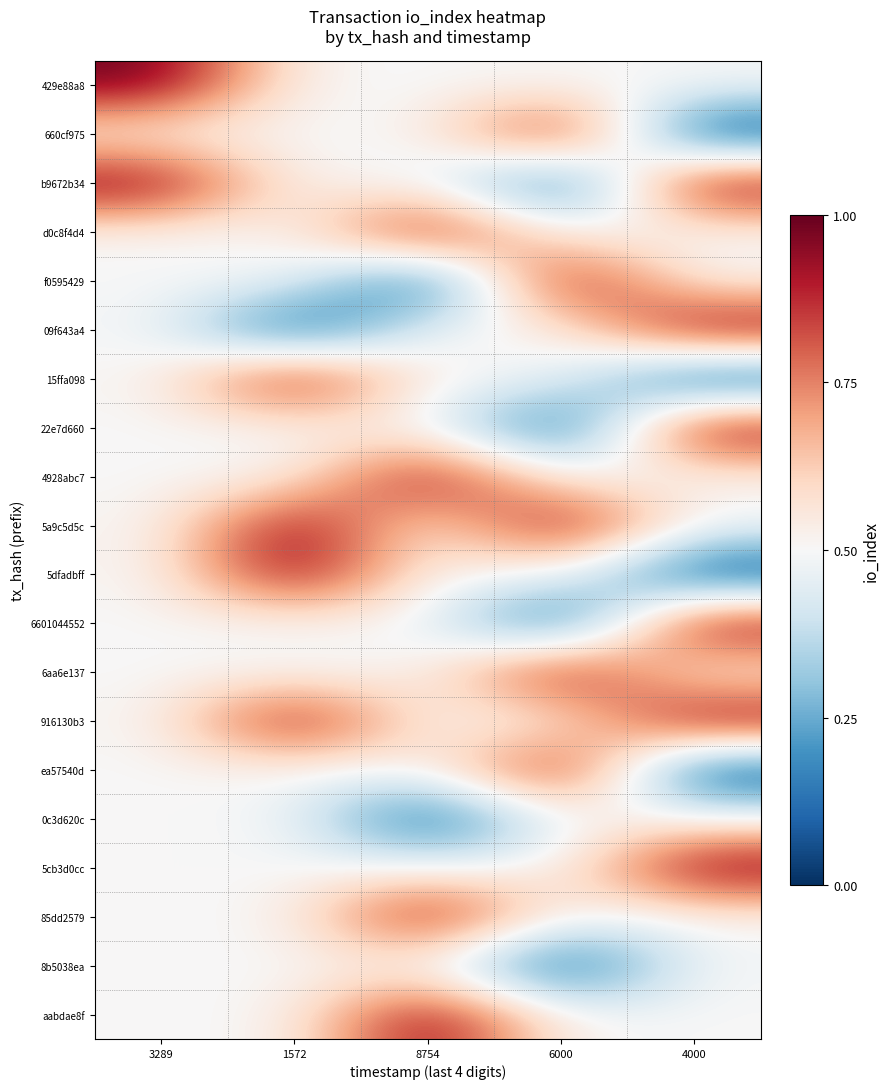

Reading left to right, list all the values displayed in this chart.

429e88a8: 3289=1.0	1572=0.5	8754=0.5	6000=0.5	4000=0.5
660cf975: 3289=0.5	1572=0.5	8754=0.5	6000=1.0	4000=0.0
b9672b34: 3289=1.0	1572=0.5	8754=0.5	6000=0.0	4000=1.0
d0c8f4d4: 3289=0.5	1572=0.5	8754=1.0	6000=0.5	4000=0.5
f0595429: 3289=0.5	1572=0.5	8754=0.0	6000=1.0	4000=0.5
09f643a4: 3289=0.5	1572=0.0	8754=0.5	6000=0.5	4000=1.0
15ffa098: 3289=0.5	1572=1.0	8754=0.5	6000=0.5	4000=0.0
22e7d660: 3289=0.5	1572=0.5	8754=0.5	6000=0.0	4000=1.0
4928abc7: 3289=0.5	1572=0.5	8754=1.0	6000=0.5	4000=0.5
5a9c5d5c: 3289=0.5	1572=1.0	8754=0.5	6000=1.0	4000=0.5
5dfadbff: 3289=0.5	1572=1.0	8754=0.5	6000=0.5	4000=0.0
6601044552: 3289=0.5	1572=0.5	8754=0.5	6000=0.0	4000=1.0
6aa6e137: 3289=0.5	1572=0.5	8754=0.5	6000=1.0	4000=0.5
916130b3: 3289=0.5	1572=1.0	8754=0.5	6000=0.5	4000=1.0
ea57540d: 3289=0.5	1572=0.5	8754=0.5	6000=1.0	4000=0.0
0c3d620c: 3289=0.5	1572=0.5	8754=0.0	6000=0.5	4000=0.5
5cb3d0cc: 3289=0.5	1572=0.5	8754=0.5	6000=0.5	4000=1.0
85dd2579: 3289=0.5	1572=0.5	8754=1.0	6000=0.5	4000=0.5
8b5038ea: 3289=0.5	1572=0.5	8754=0.5	6000=0.0	4000=0.5
aabdae8f: 3289=0.5	1572=0.5	8754=1.0	6000=0.5	4000=0.5